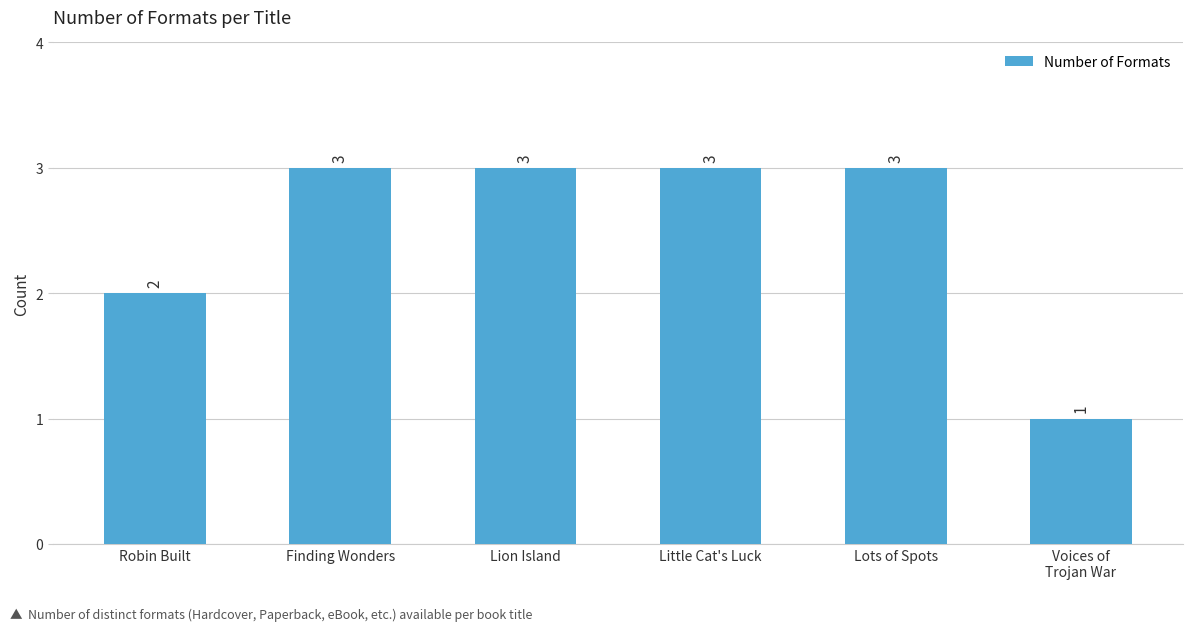

Reading right to left, what are all the values shown in this chart?

1	3	3	3	3	2